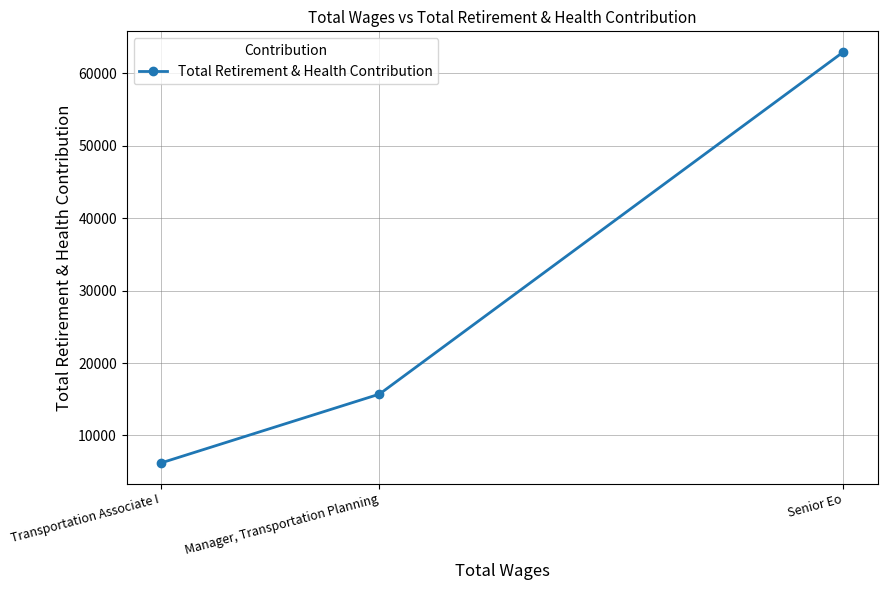

What is the change in value from Senior Eo to Manager, Transportation Planning?

-47277